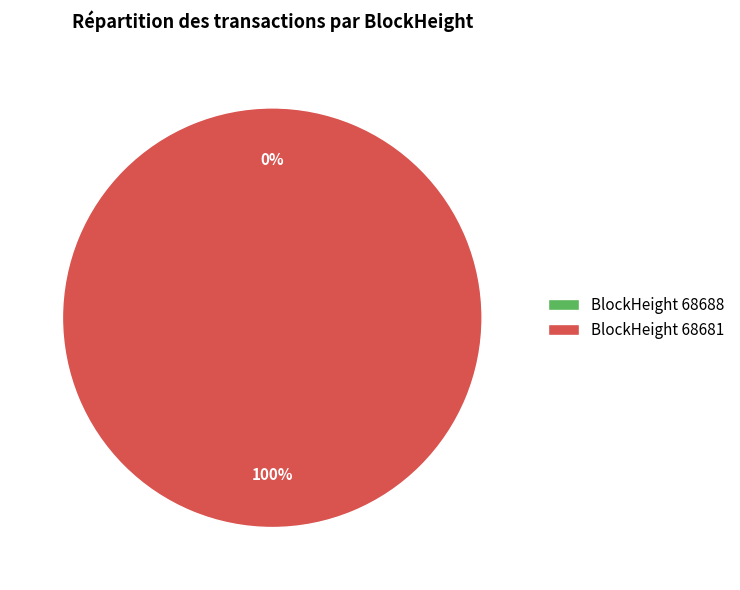

Is 68681 the majority of the pie?

Yes